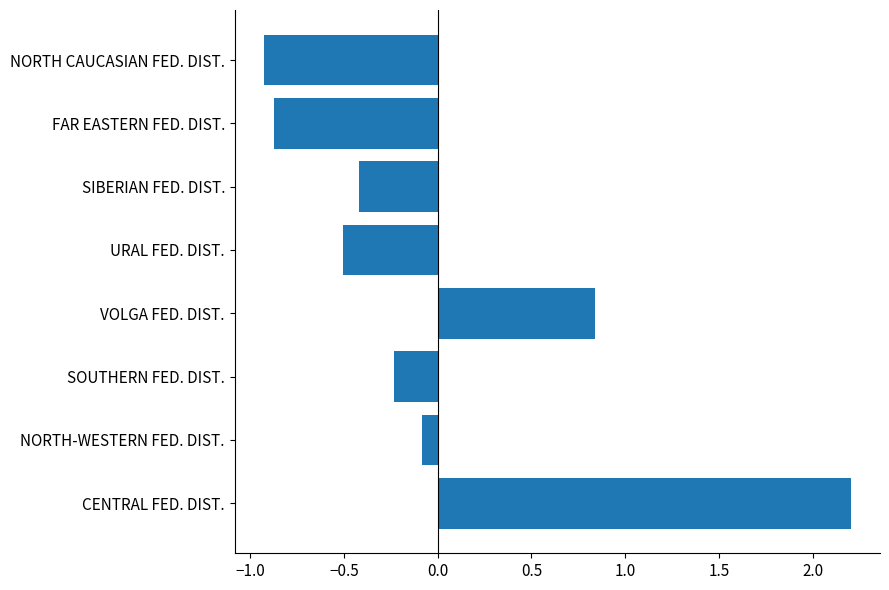

How many bars are there in total?

8